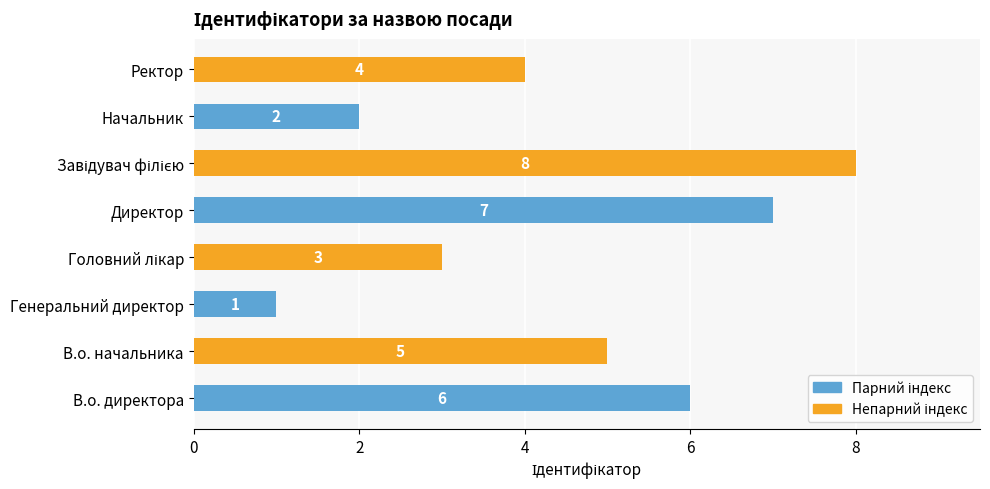

What is the difference between the maximum and minimum values?

7